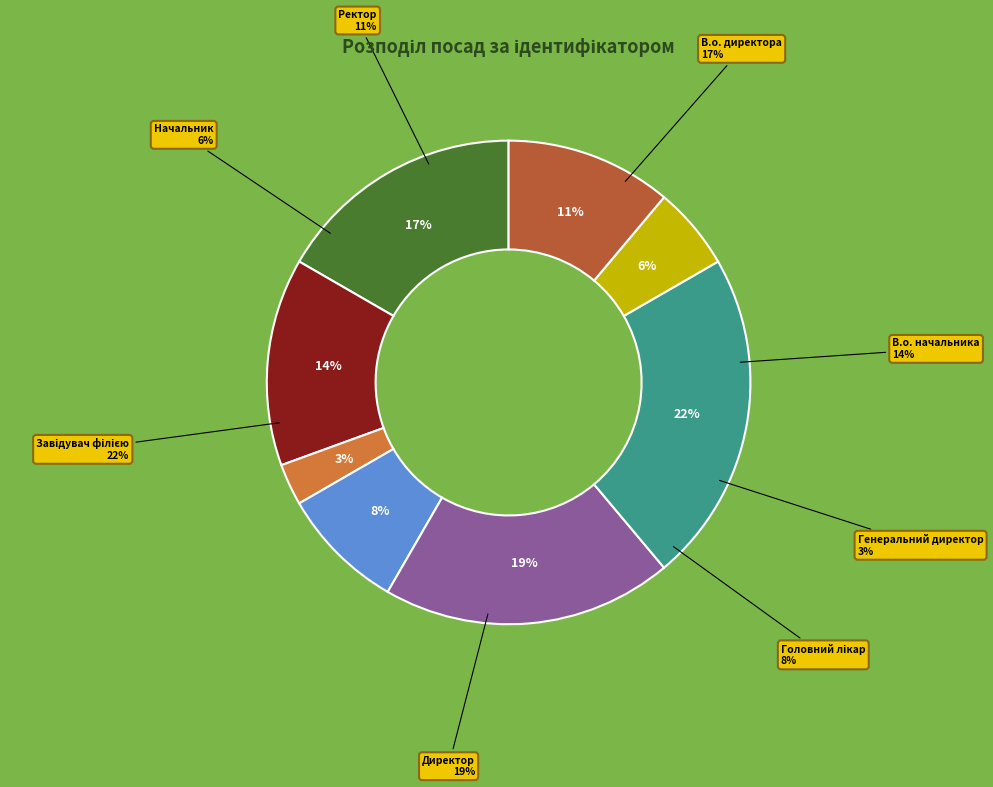

What is the largest slice in the pie chart?

Завідувач філією